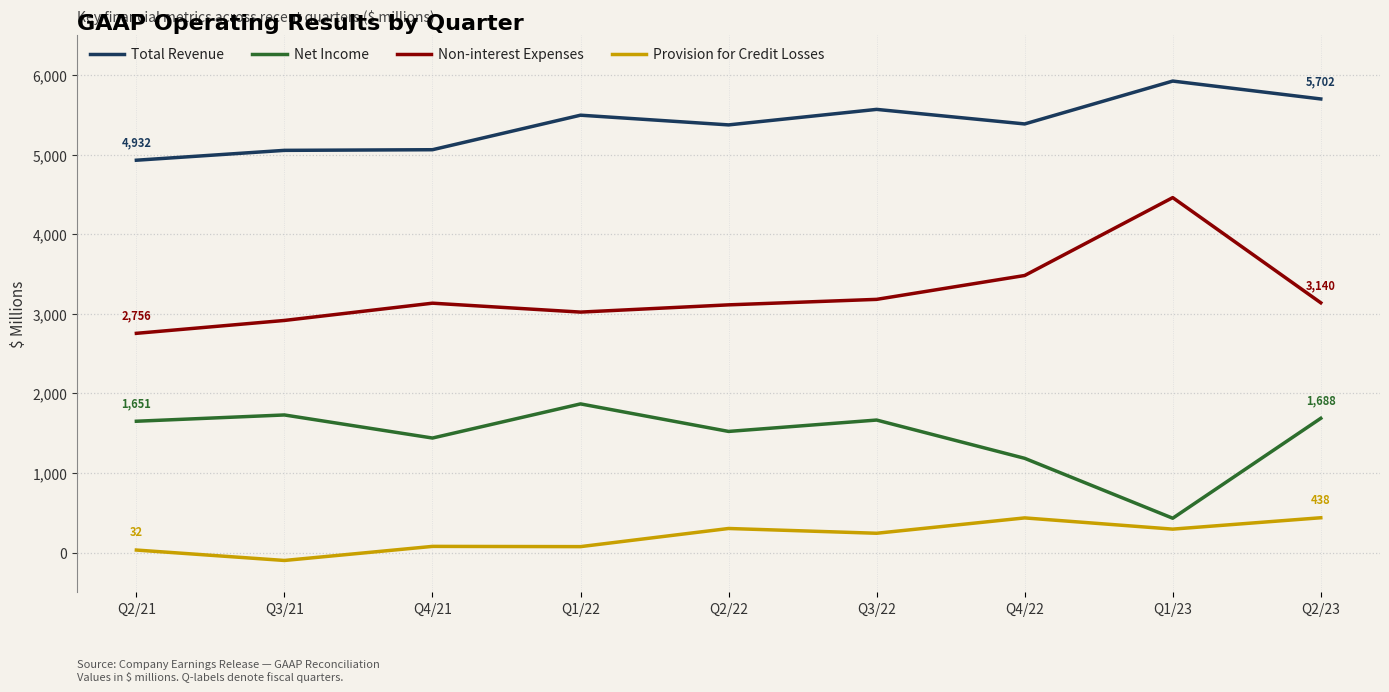

Is the value of Net Income at Q1/23 greater than the value of Provision for Credit Losses at Q2/21?

Yes